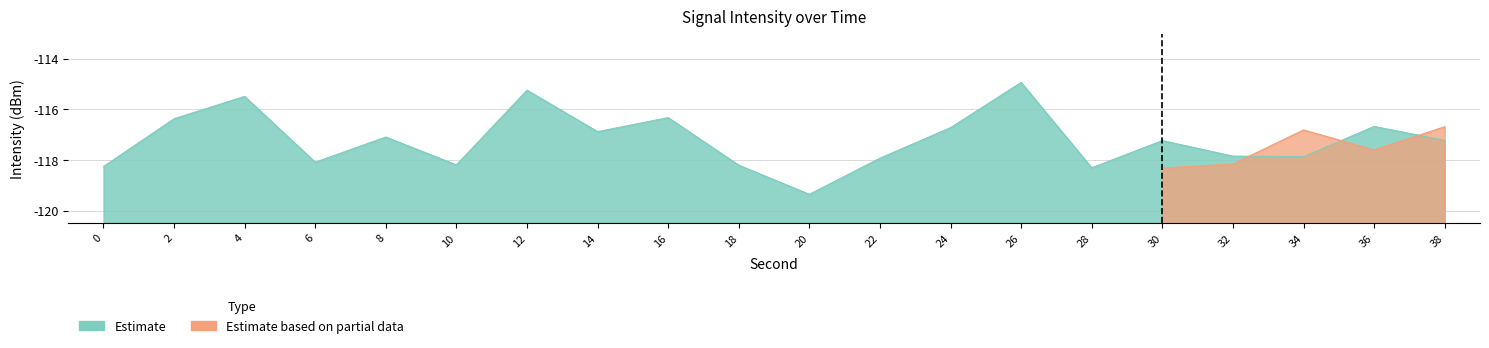

True or false: there are more than 0 points higher than both neighbors.

True